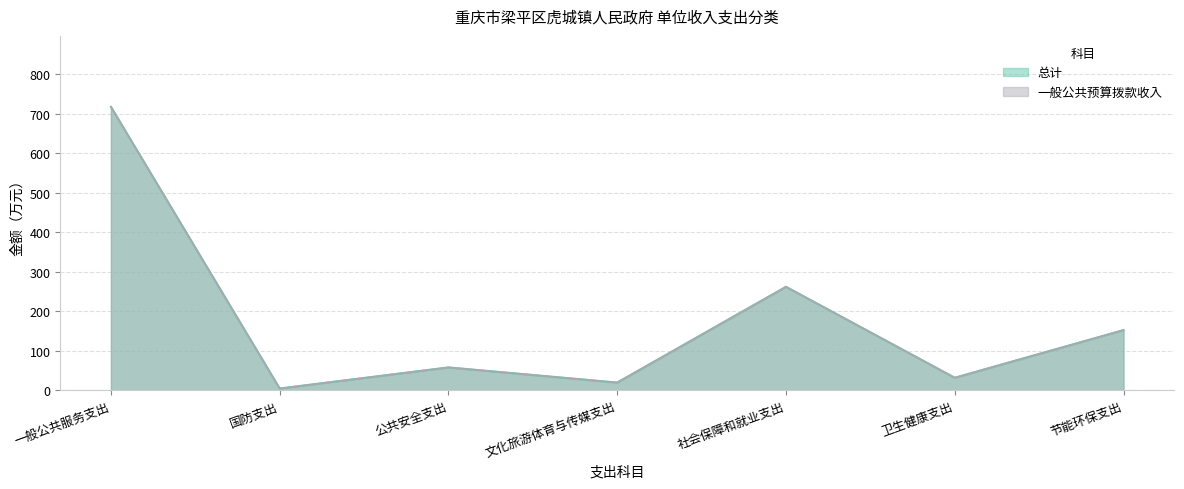

What position from the right is 国防支出?

6